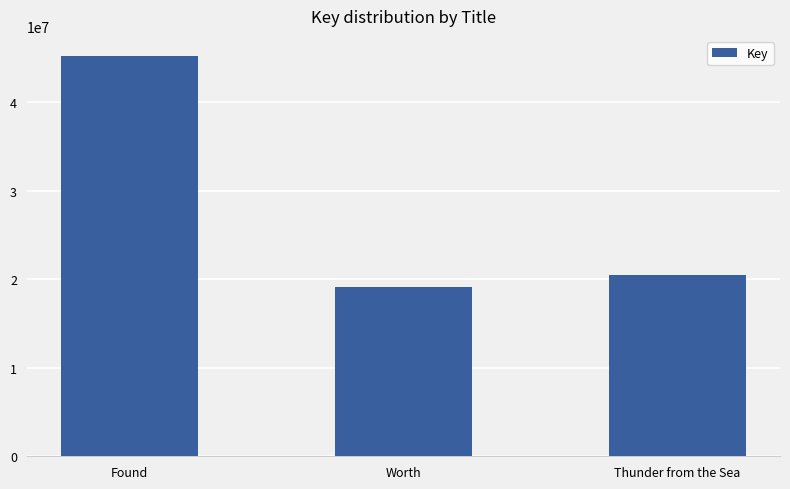

What is the smallest value displayed?

19176219